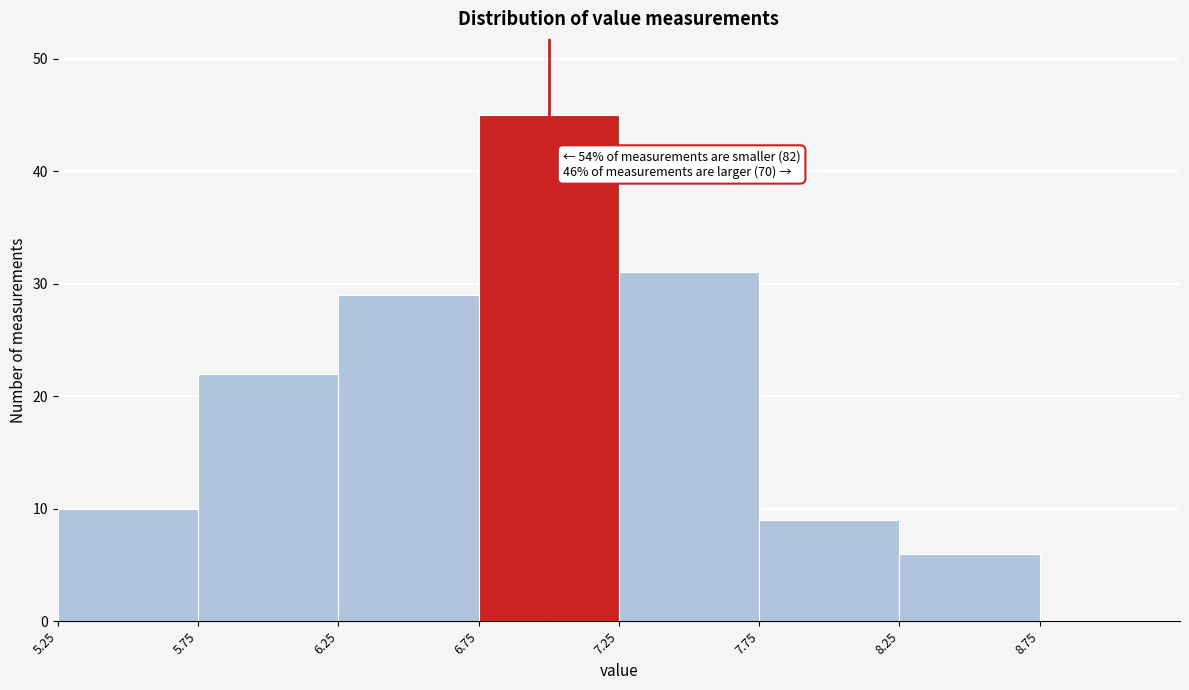

Which range on the x-axis has the tallest bar?

6.75 to 7.25